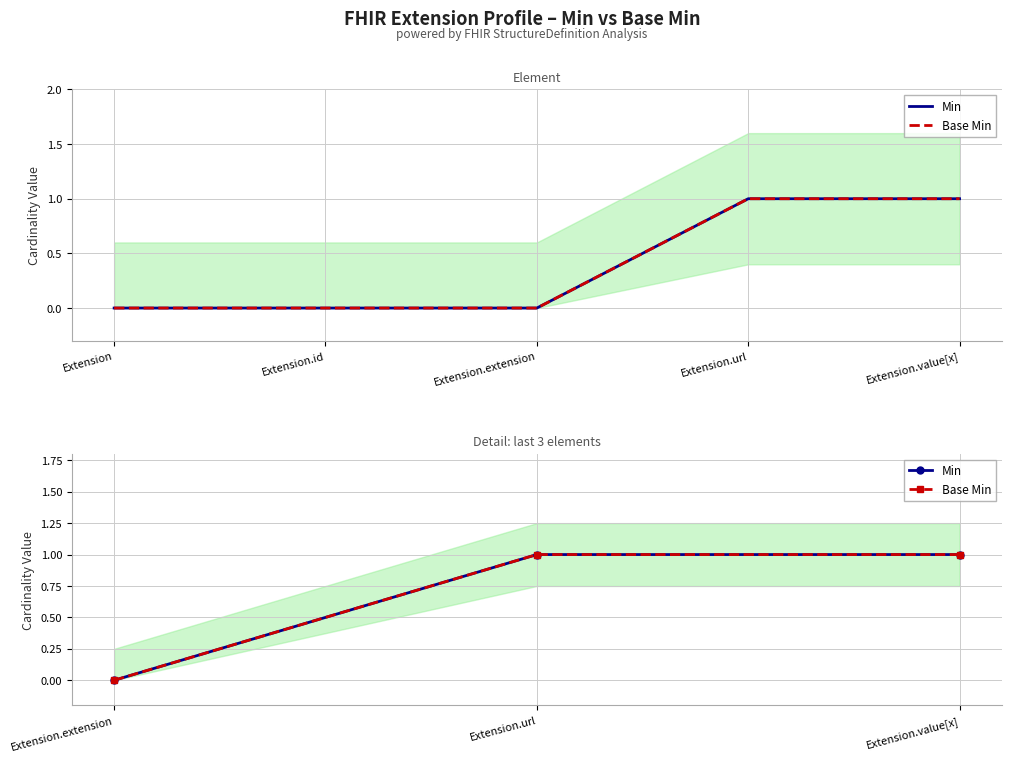

True or false: Base Min has a value of 0 at Extension.url.

False